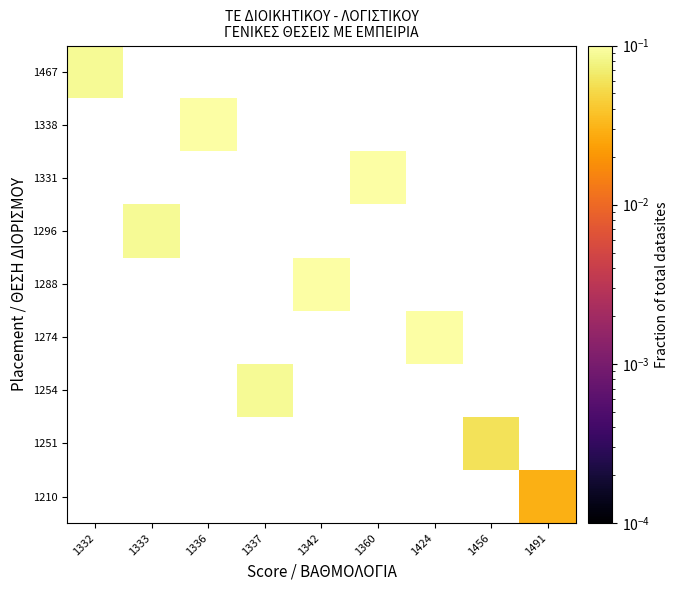

At which category does the chart reach its peak across all series?

1342